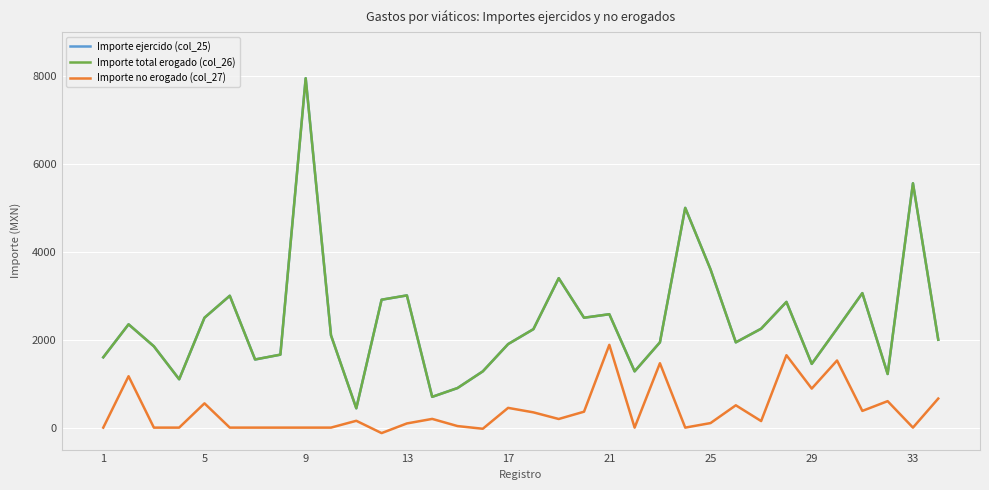

Does the chart have visible grid lines?

Yes